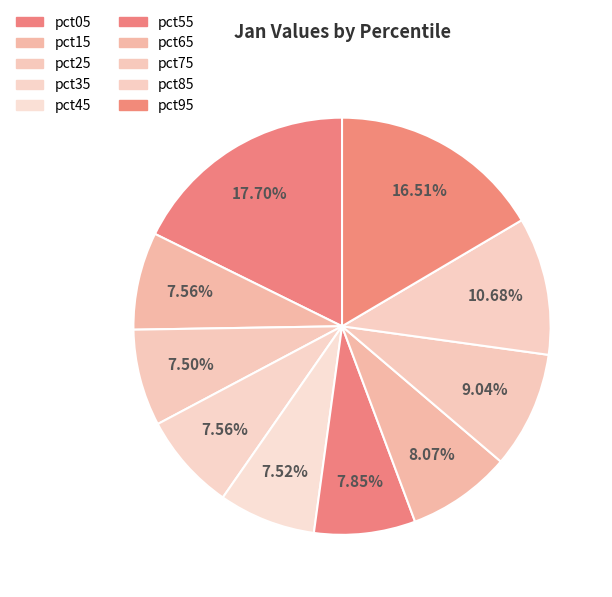

True or false: pct75 accounts for 9% of the total.

True